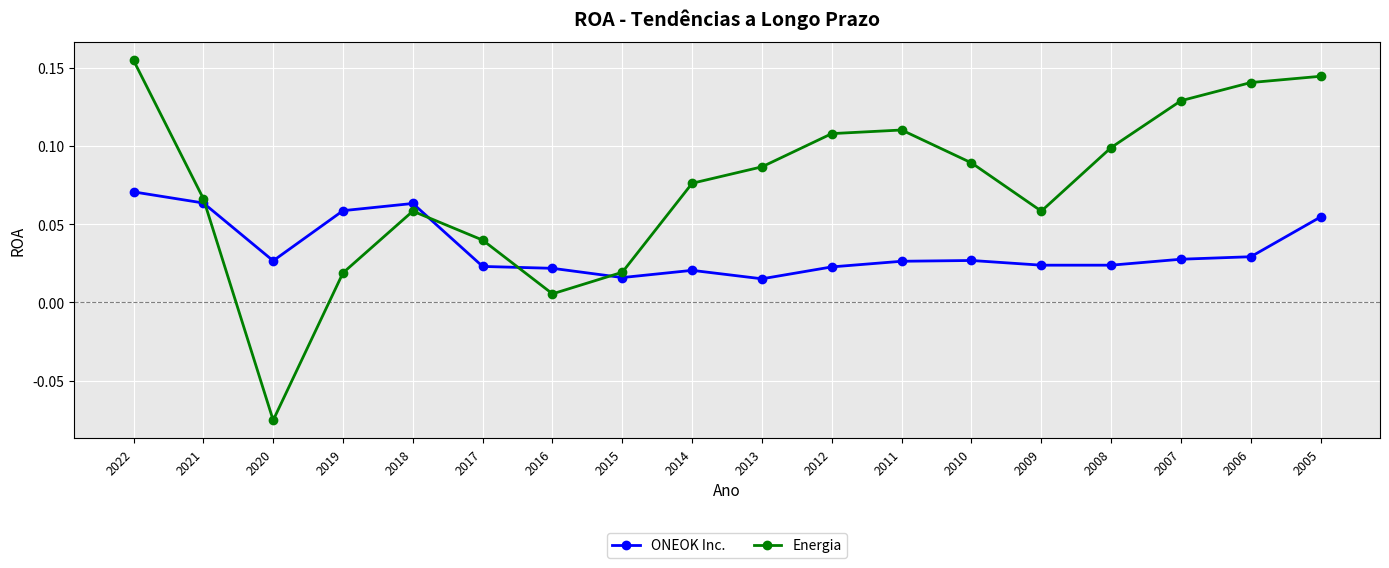

Which series changed the most between 2020 and 2017?

Energia